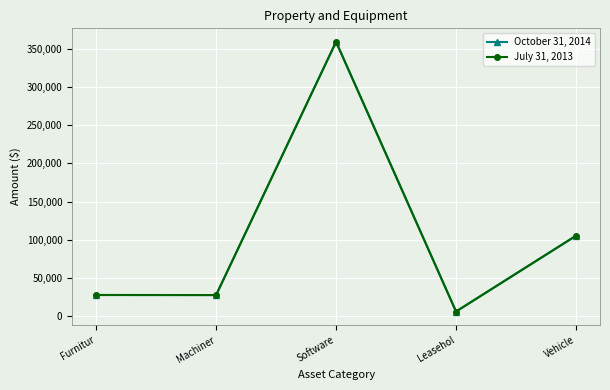

Does the chart have visible grid lines?

Yes